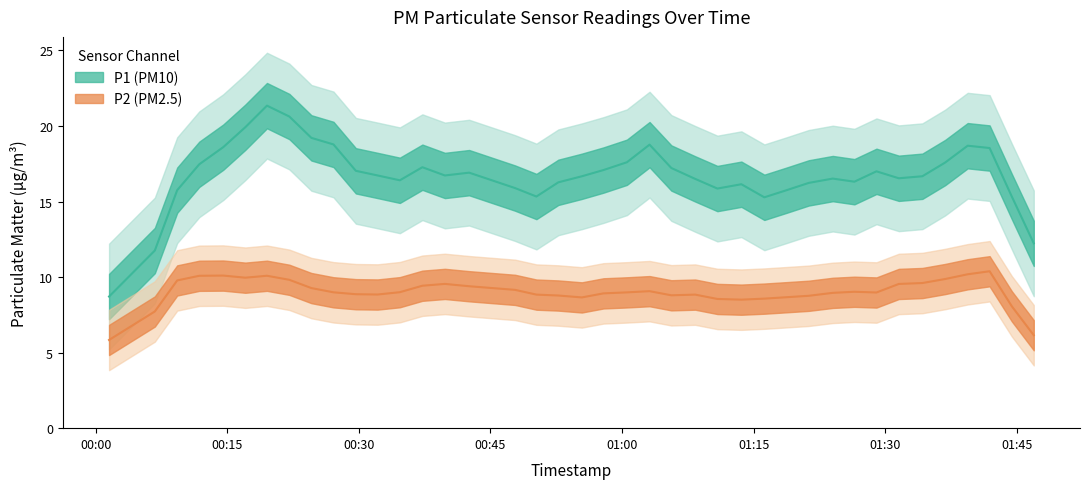

Is it true that P2 equals 15.4 at 32?

False